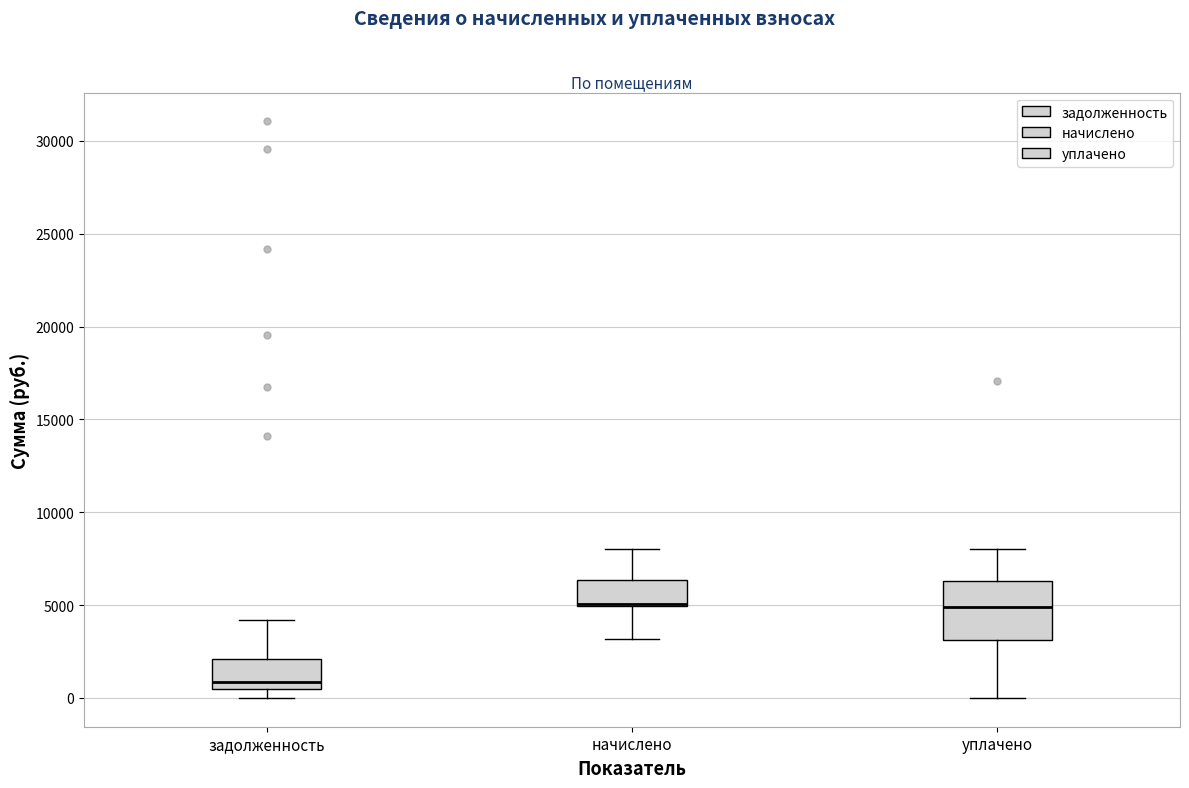

Which box is the tallest, from its lower edge to its upper edge?

уплачено